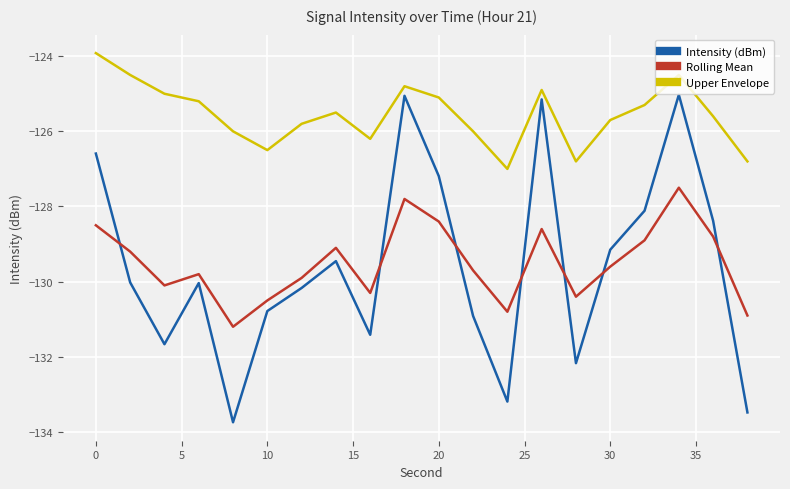

True or false: Intensity (dBm) and Upper Envelope cross at least once.

False